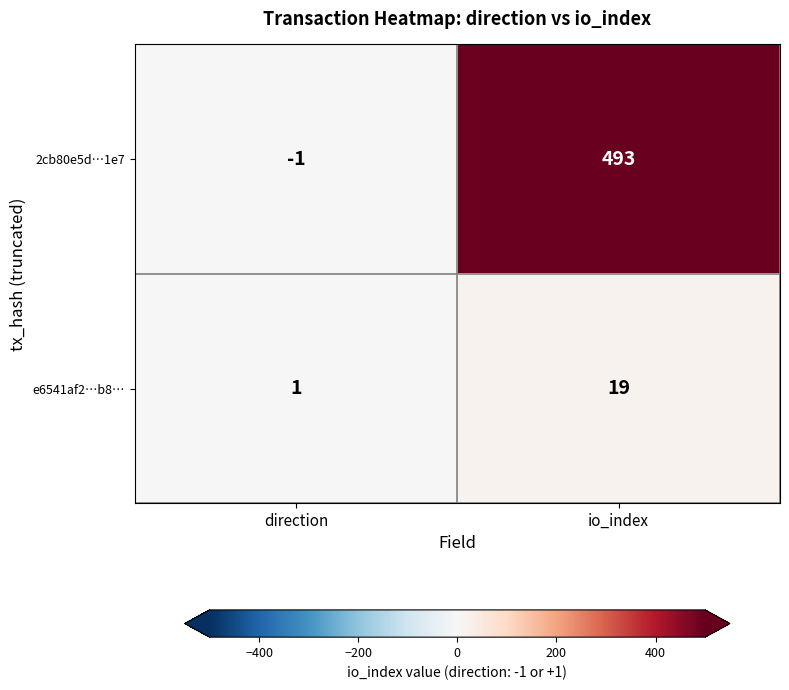

At which category does the chart reach its peak across all series?

io_index